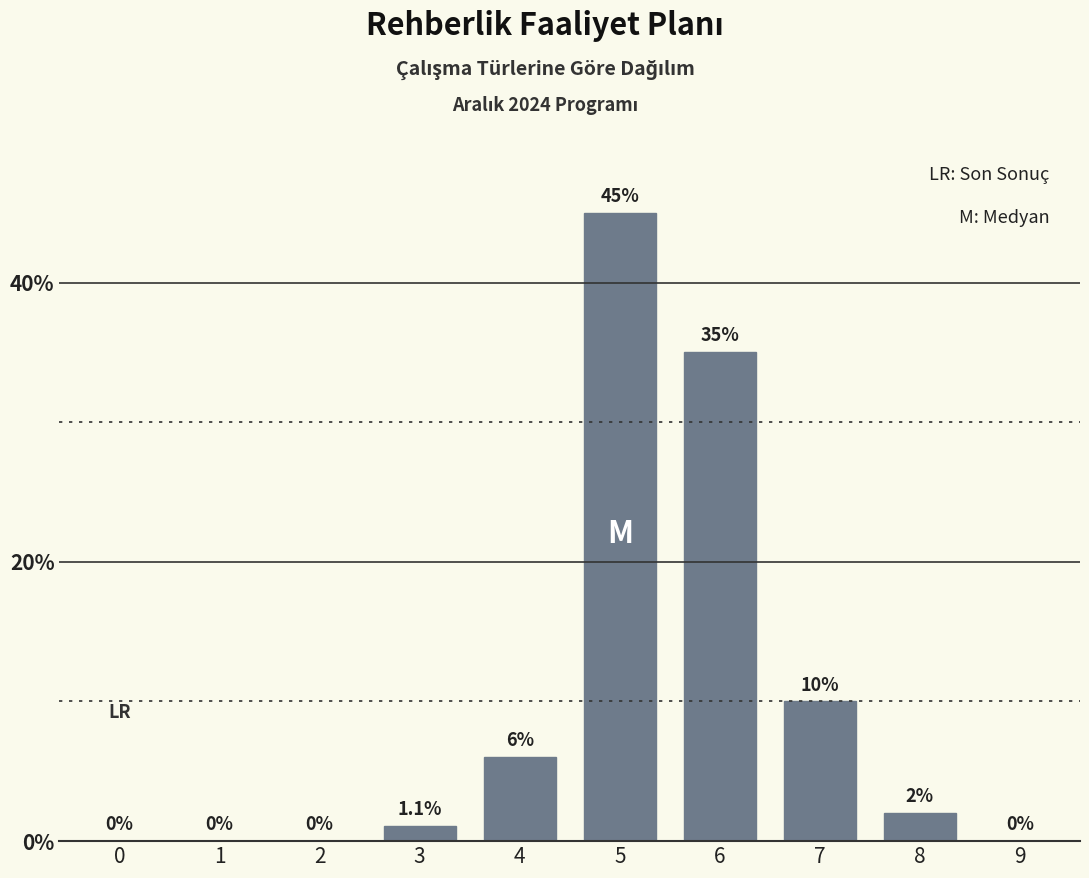

Reading left to right, what are all the values shown in this chart?

0=0.0	1=0.0	2=0.0	3=1.1	4=6.0	5=45.0	6=35.0	7=10.0	8=2.0	9=0.0